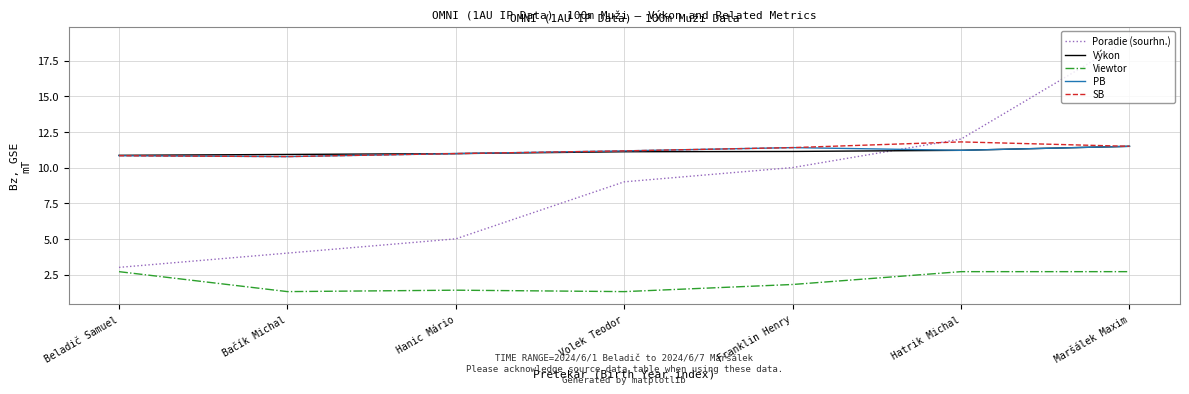

Which series changed the most between Bačík Michal and Franklin Henry?

Poradie (sourhn.)